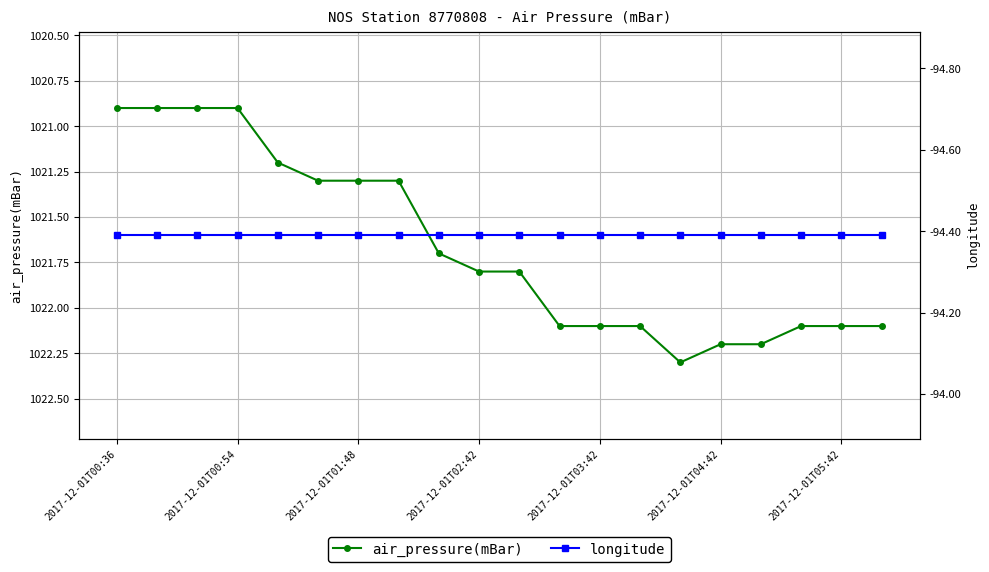

Count the number of data series in this chart.

2